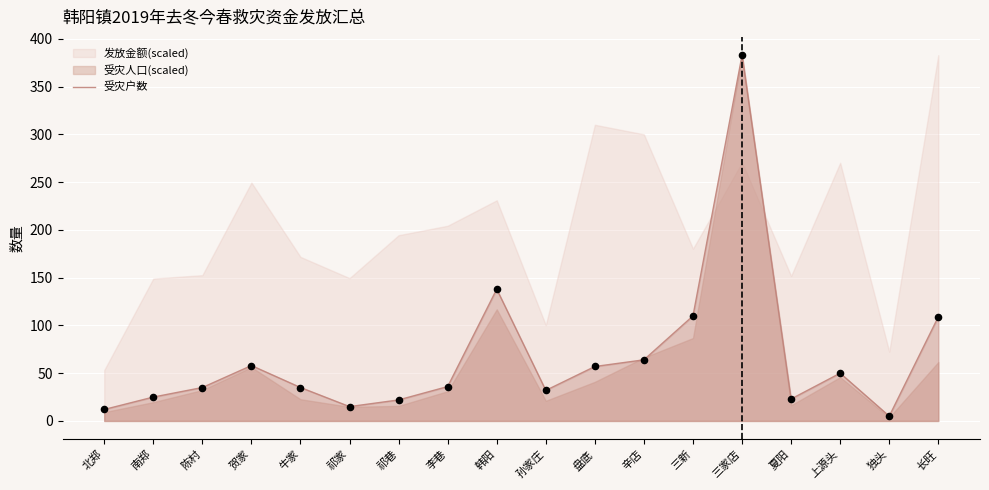

Between 上源头 and 三家店, which is larger?

三家店